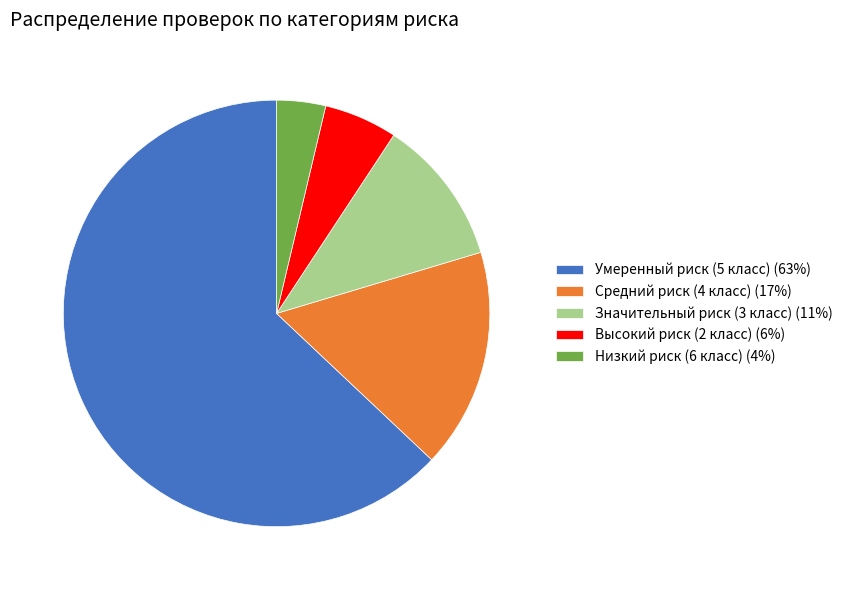

True or false: Низкий риск (6 класс) accounts for 4% of the total.

True